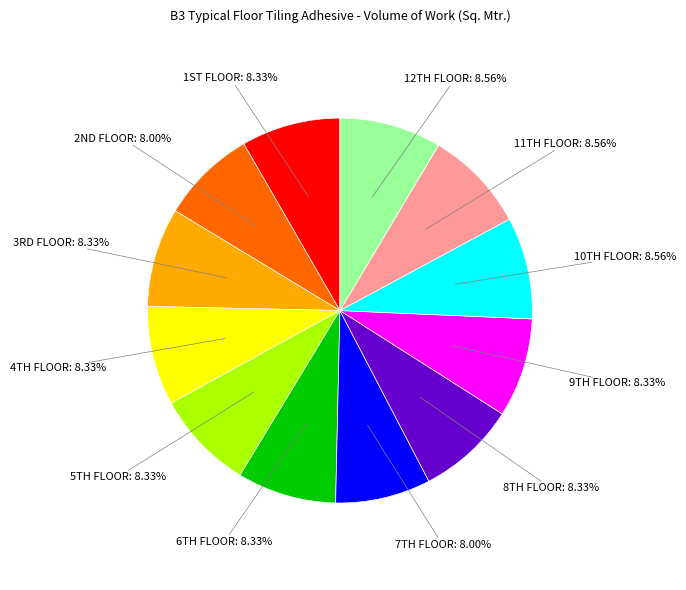

Is there any slice that represents more than half of the pie?

No